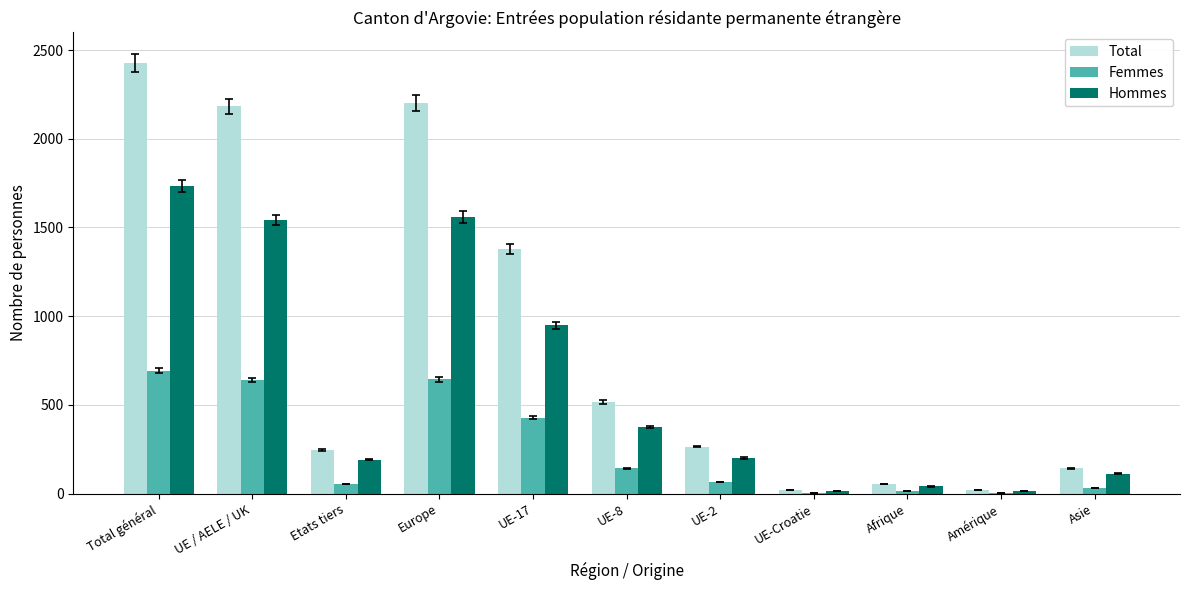

At which label is Femmes closest to 348?

UE-17